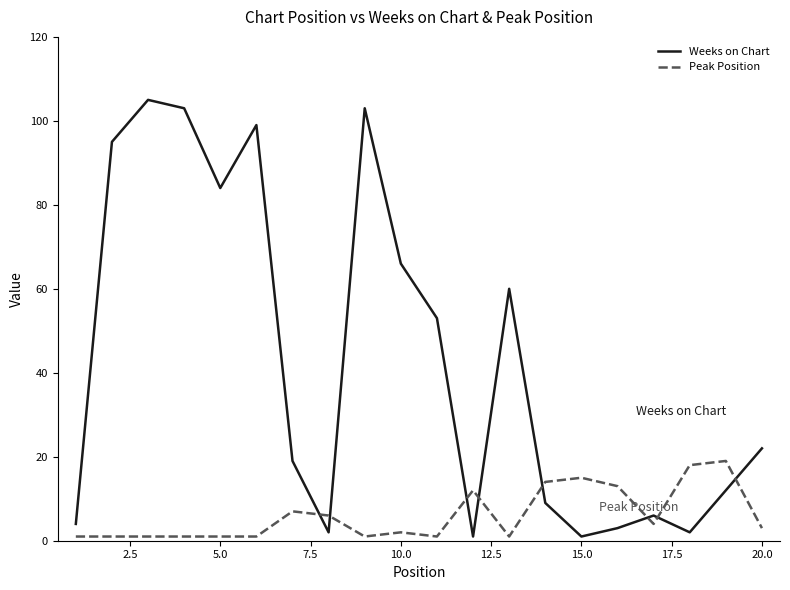

Rank the series by their average value, from highest to lowest.

Weeks on Chart, Peak Position